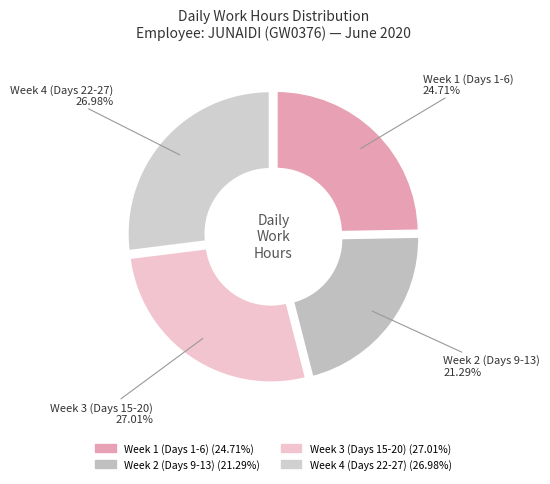

How many segments does this pie chart have?

4